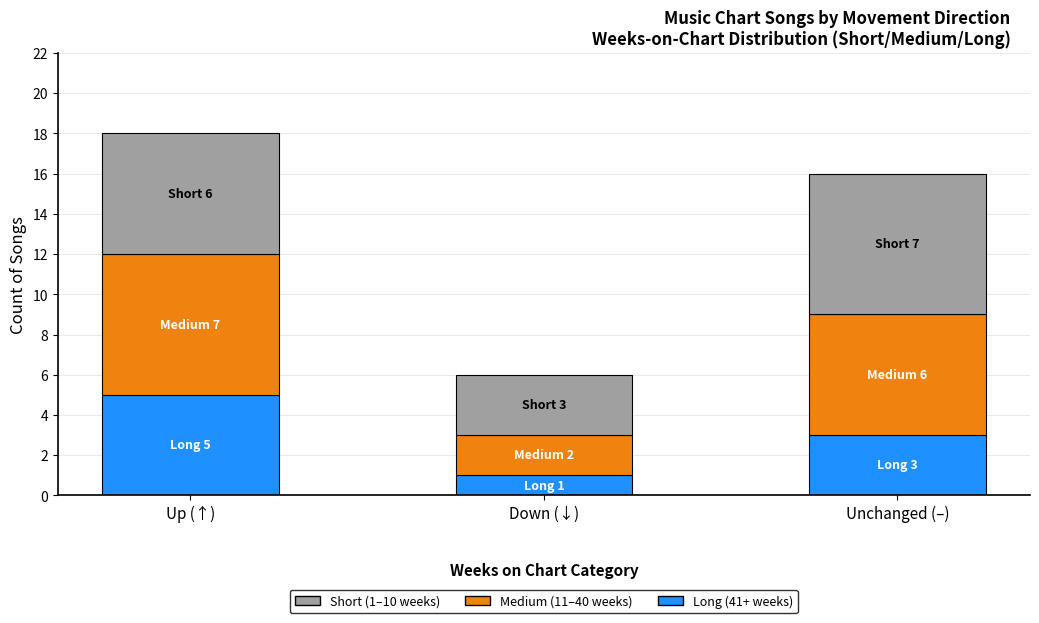

What is the total value across all series at Unchanged (–)?

16